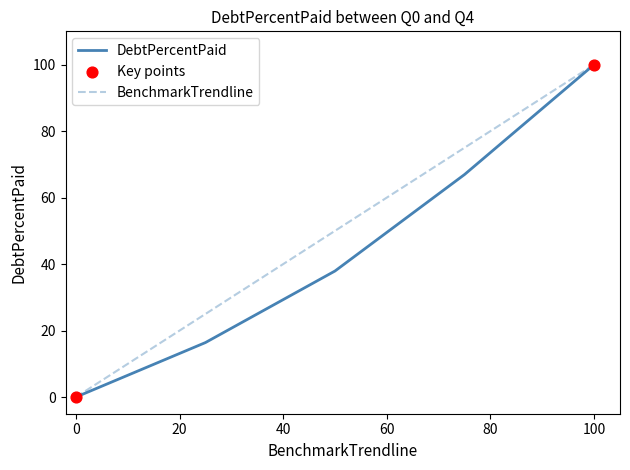

Which series has the largest total across all categories?

BenchmarkTrendline